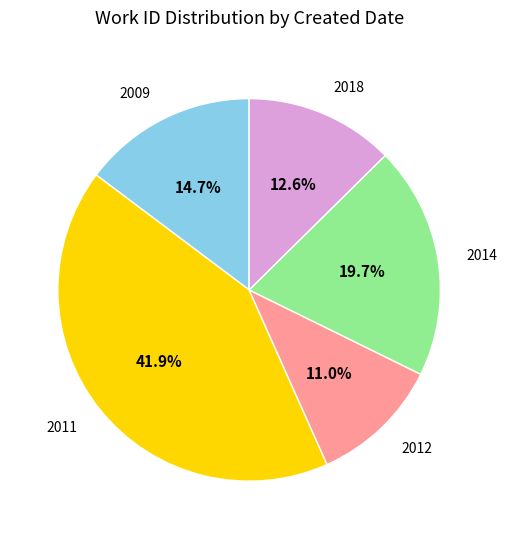

Does 2012 represent more than half of the total?

No